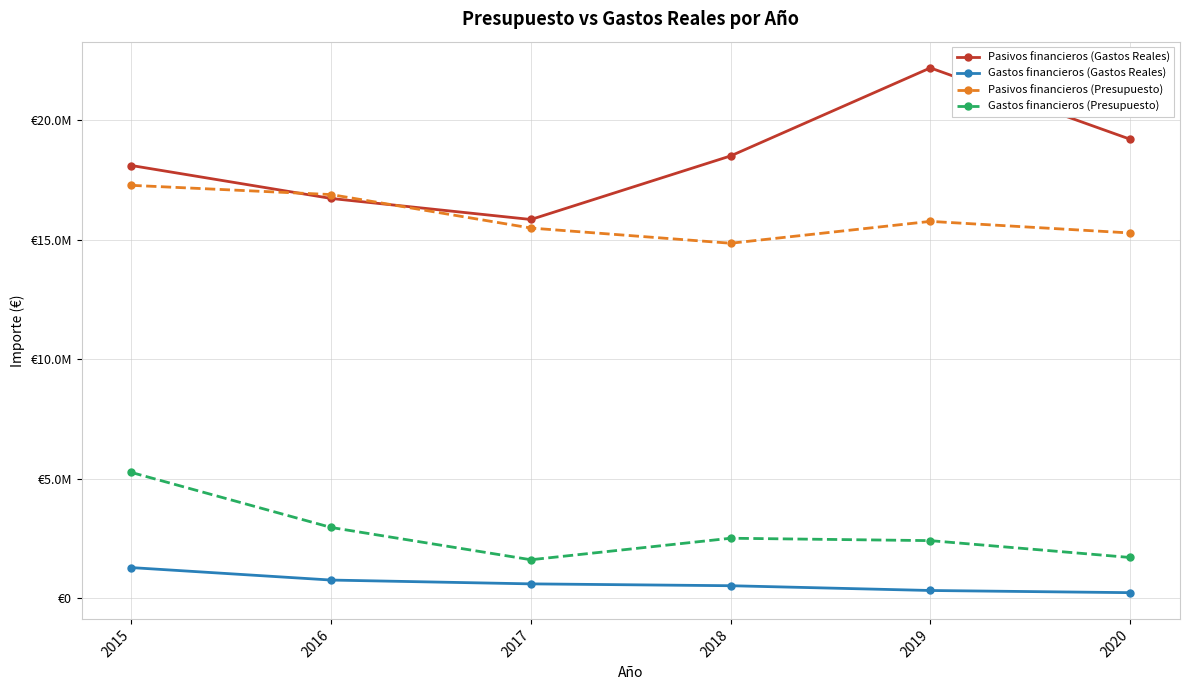

Is the value of Pasivos financieros (Gastos Reales) at 2018 greater than the value of Pasivos financieros (Presupuesto) at 2019?

Yes